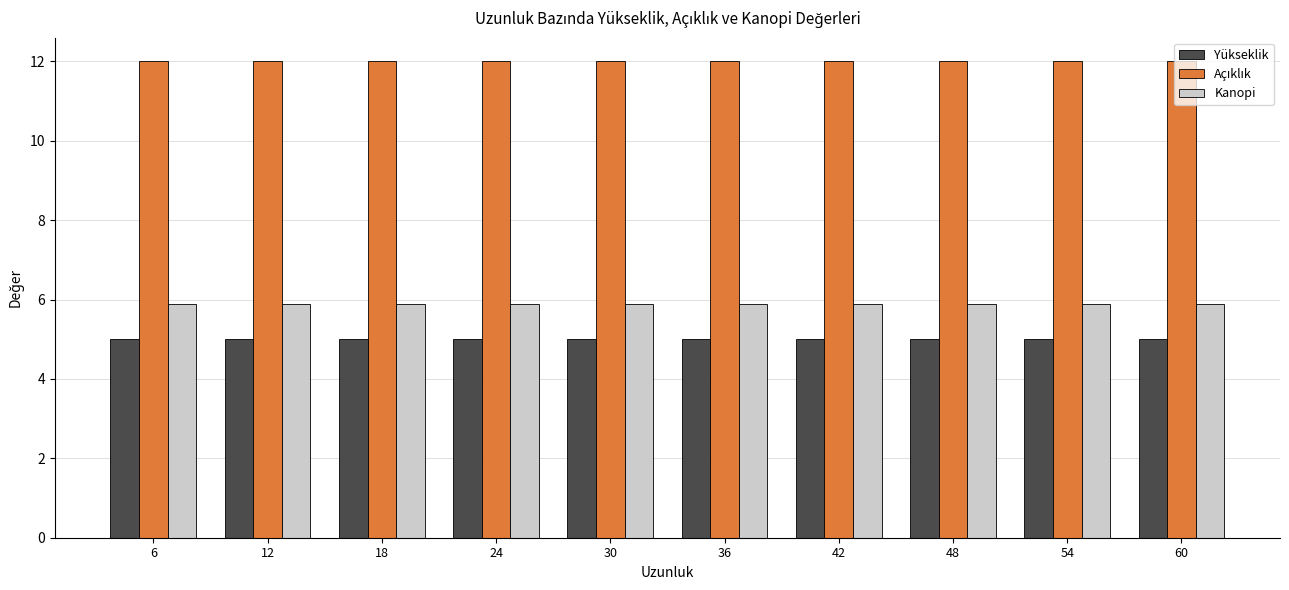

What is the average value of the Yükseklik series?

5.0